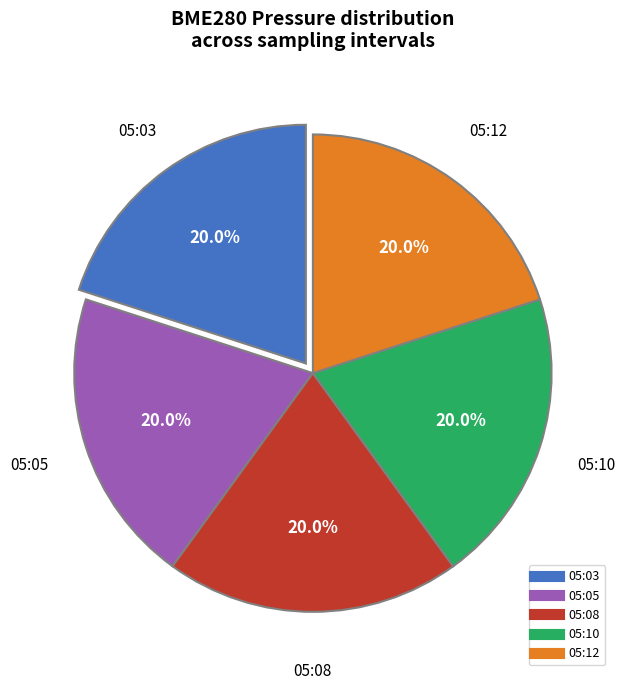

Does any single category account for the majority?

No